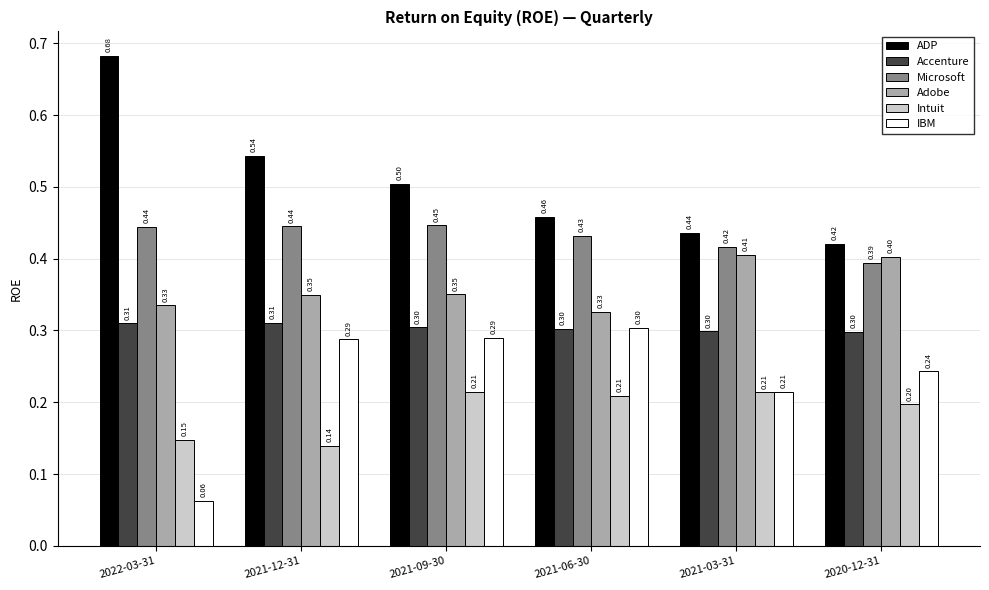

How many data points does each series have?

6